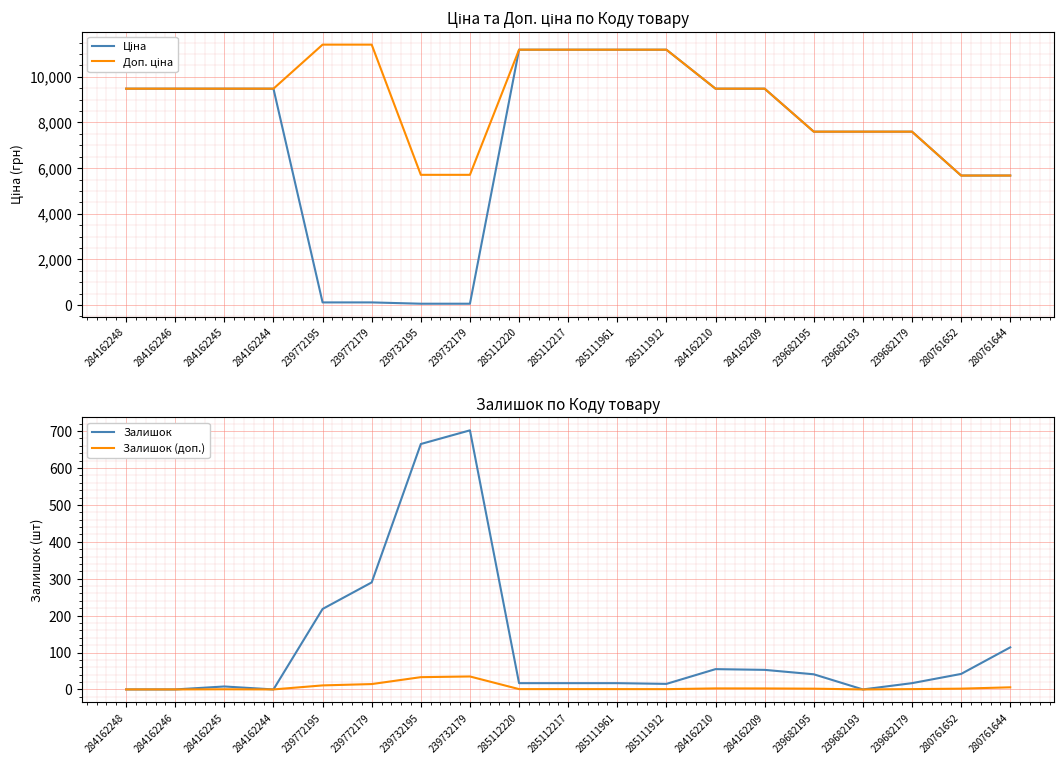

What is the total value across all series at 239772195?

11753.0